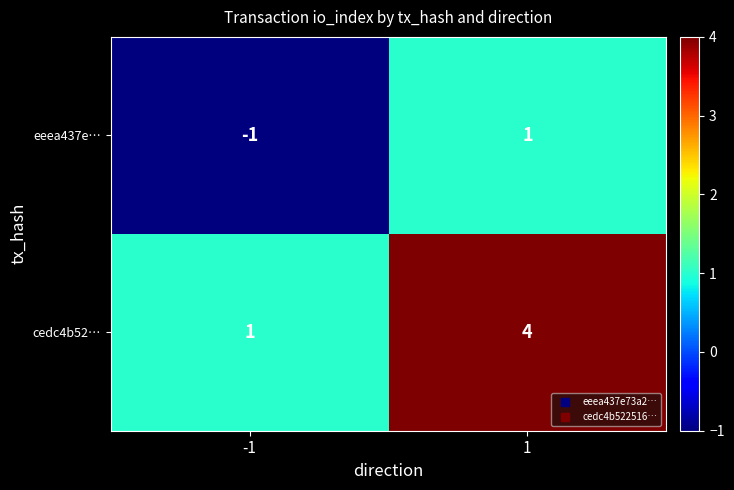

Which series has the largest total across all categories?

cedc4b52…